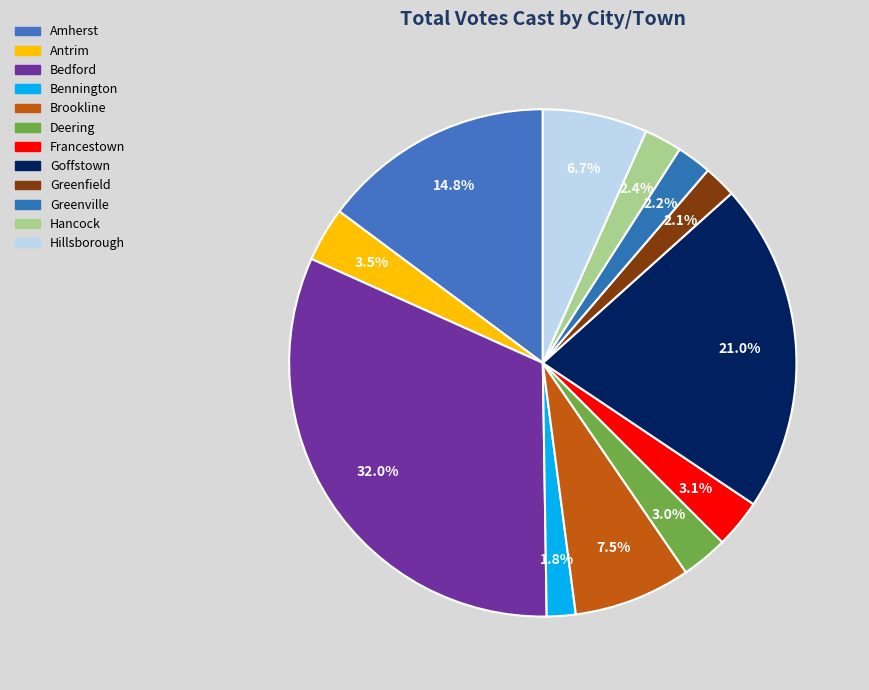

Is it true that Amherst is 9% of the pie?

False